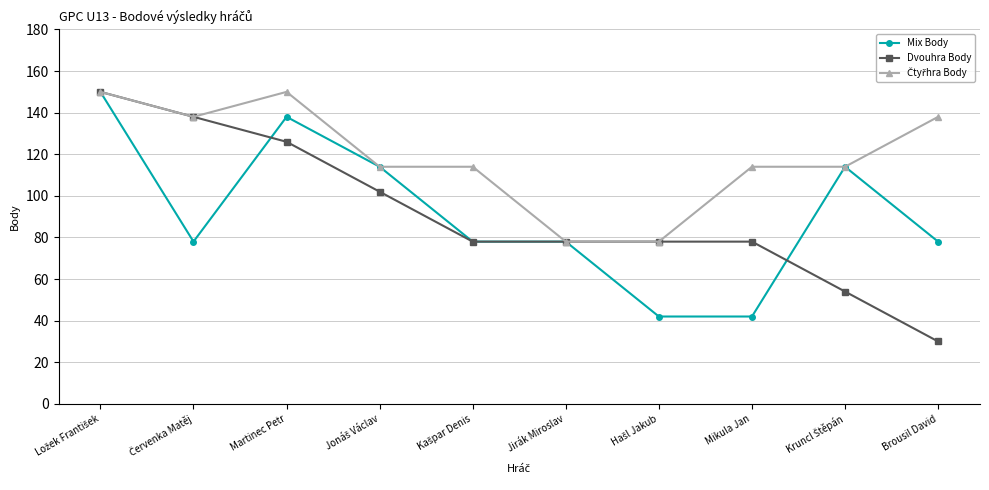

Which series has the largest range (max minus min)?

Dvouhra Body